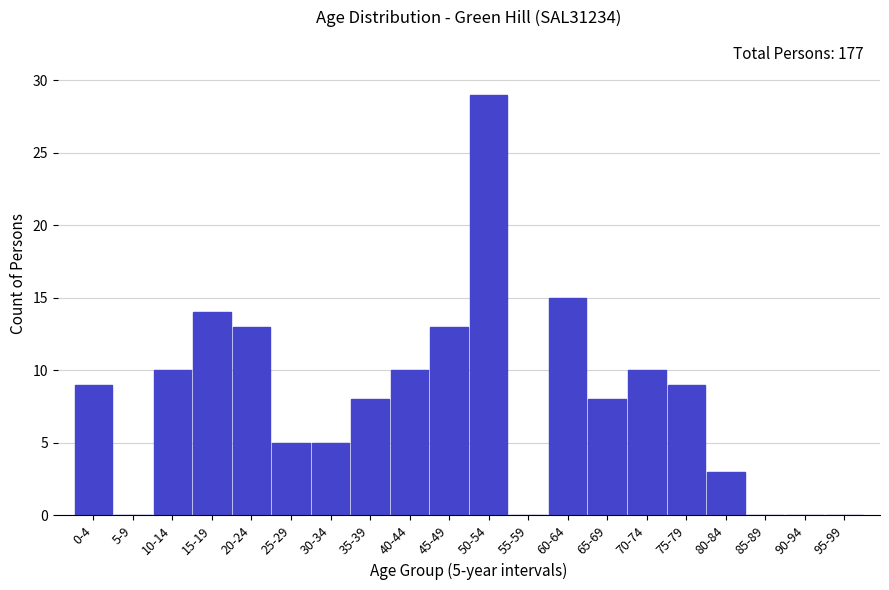

Reading left to right, transcribe all the data shown in this chart.

0-4=9	5-9=0	10-14=10	15-19=14	20-24=13	25-29=5	30-34=5	35-39=8	40-44=10	45-49=13	50-54=29	55-59=0	60-64=15	65-69=8	70-74=10	75-79=9	80-84=3	85-89=0	90-94=0	95-99=0